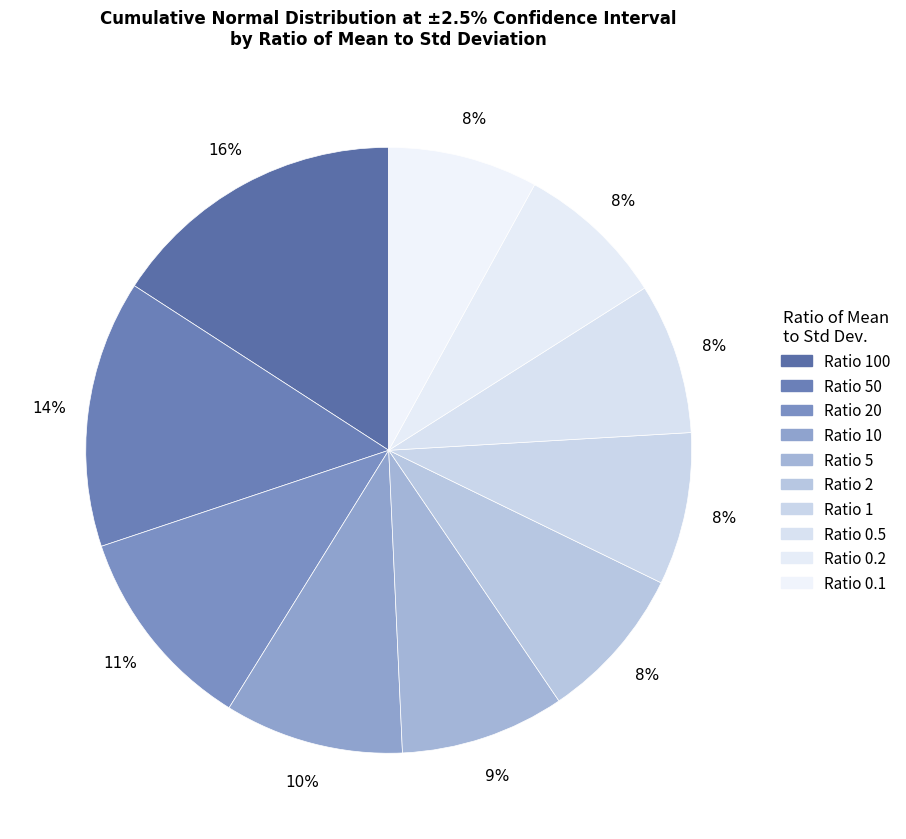

Count the number of slices in the pie.

10